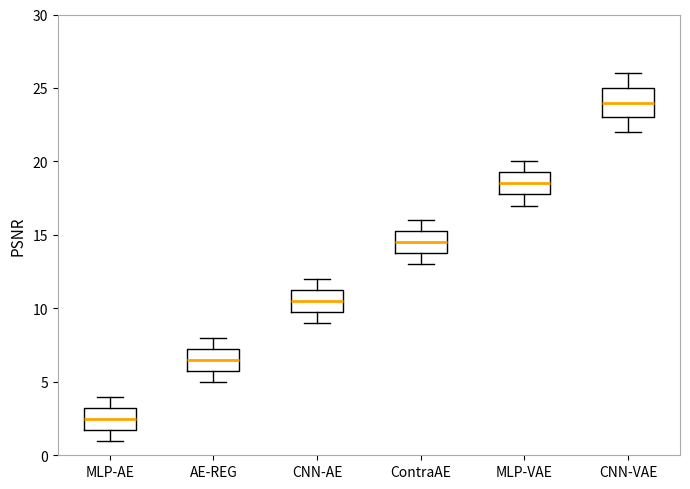

Reading left to right, transcribe this box plot: for each box, give where its median line is, the range the box spans, and where its two whiskers end, as read against the y-axis. The values are not printed on the chart, so give them approximately, as read against the axis.

MLP-AE: median 2.5, box 2.0 to 3.5, whiskers 1.0 to 4.0
AE-REG: median 6.5, box 6.0 to 7.5, whiskers 5.0 to 8.0
CNN-AE: median 10.5, box 10.0 to 11.5, whiskers 9.0 to 12.0
ContraAE: median 14.5, box 14.0 to 15.5, whiskers 13.0 to 16.0
MLP-VAE: median 18.5, box 18.0 to 19.5, whiskers 17.0 to 20.0
CNN-VAE: median 24.0, box 23.0 to 25.0, whiskers 22.0 to 26.0